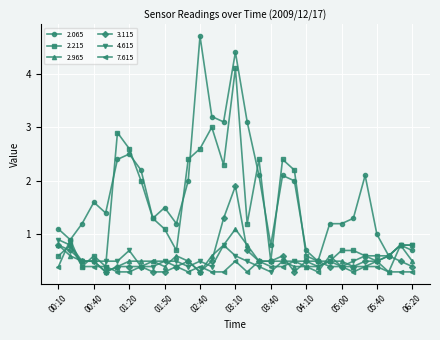

What is the lowest value of the 3.115 series?

0.3